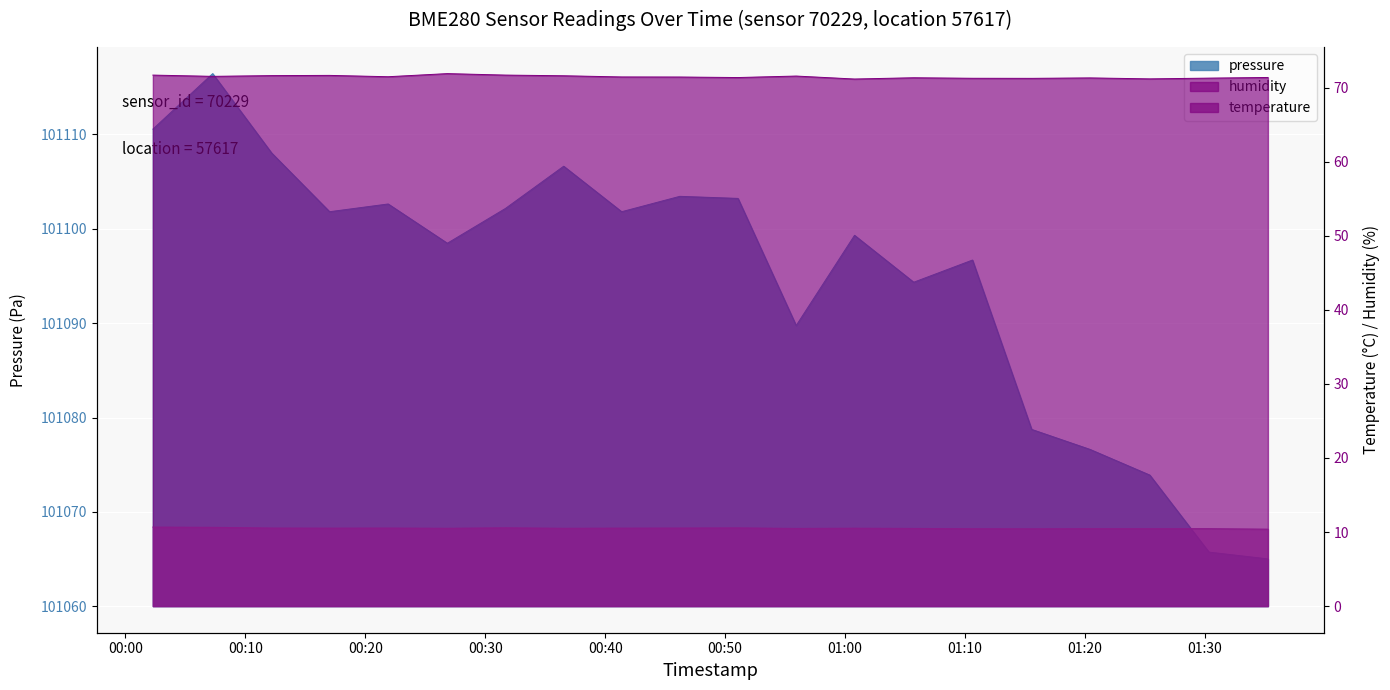

In humidity, how many points are higher than both neighbors (excluding endpoints)?

5